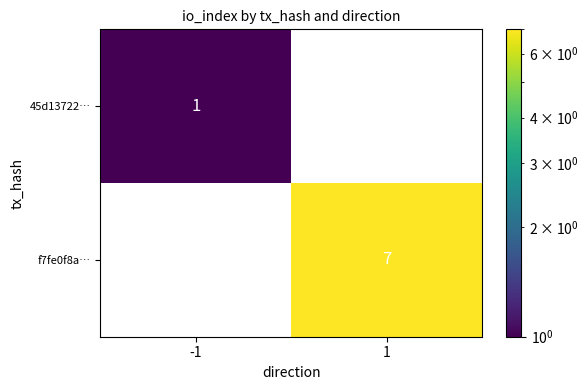

True or false: f7fe0f8a… has a value of 11 at 1.

False